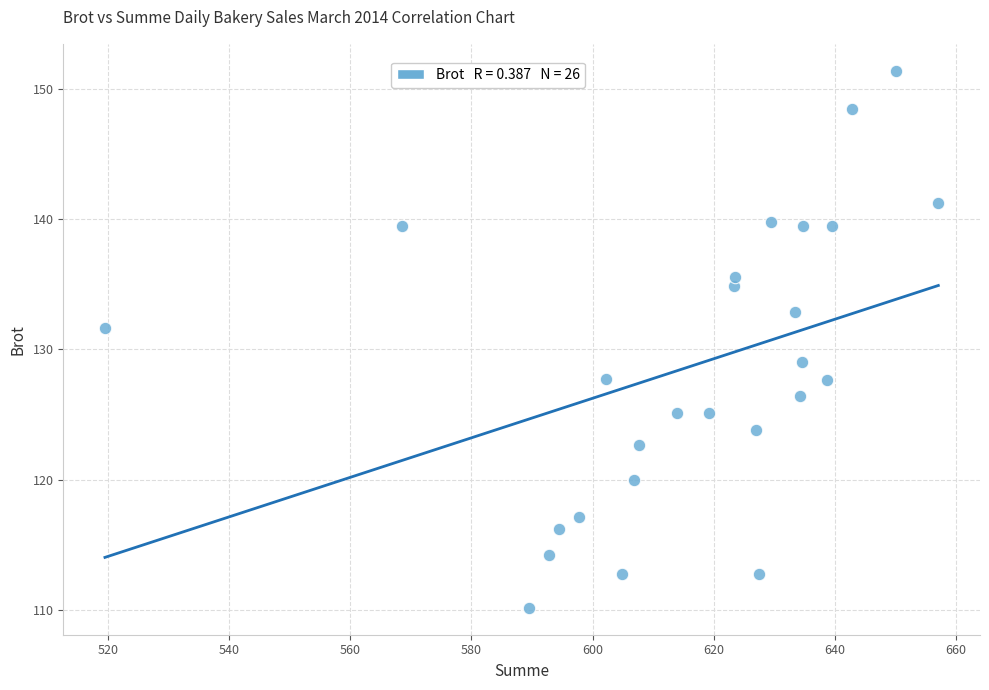

What Y value in the scatter plot is closest to 130?

129.1